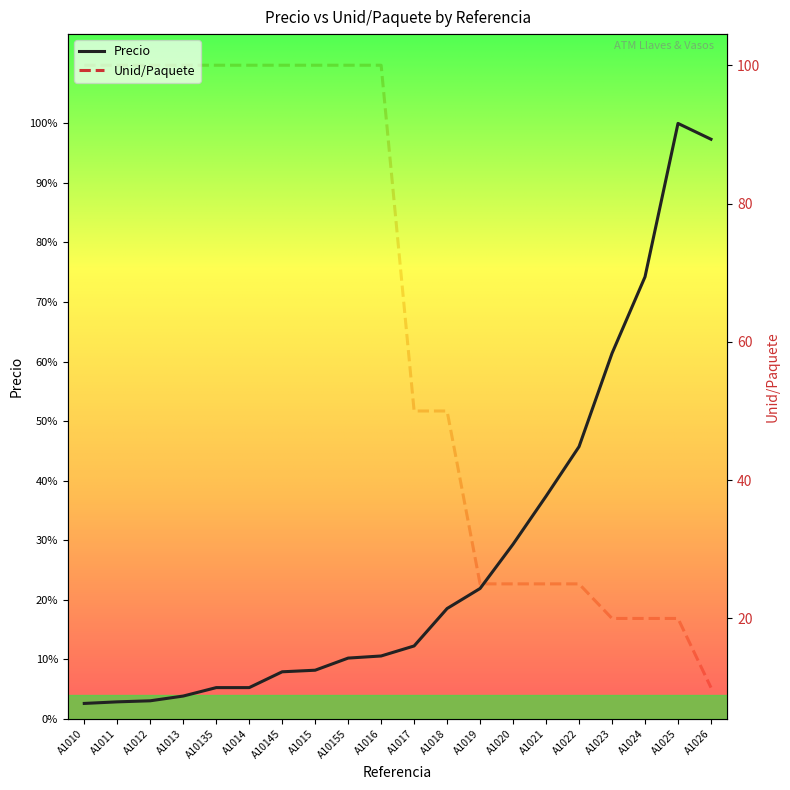

Rank the series at A1014 from highest to lowest value.

Unid/Paquete, Precio